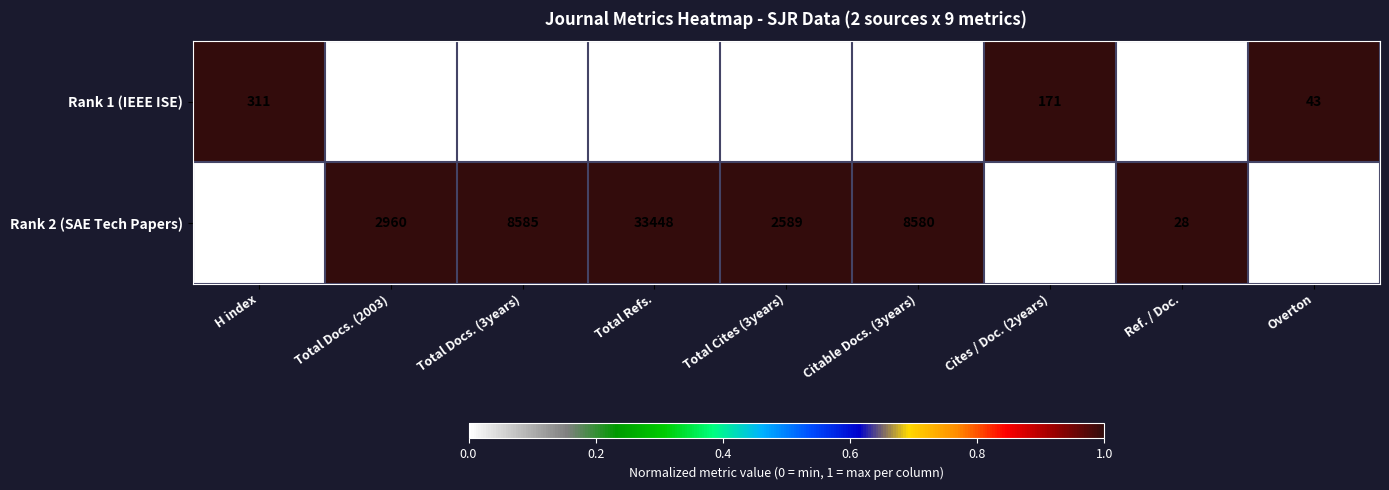

At which label is Rank 1 (IEEE ISE) closest to 345?

H index